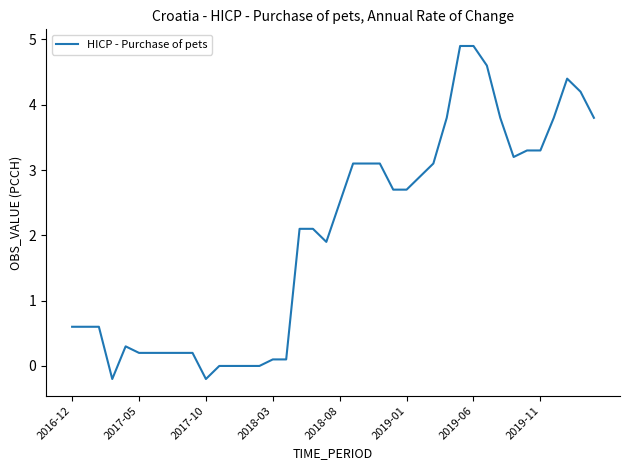

What is the difference between the maximum and minimum values?

5.1